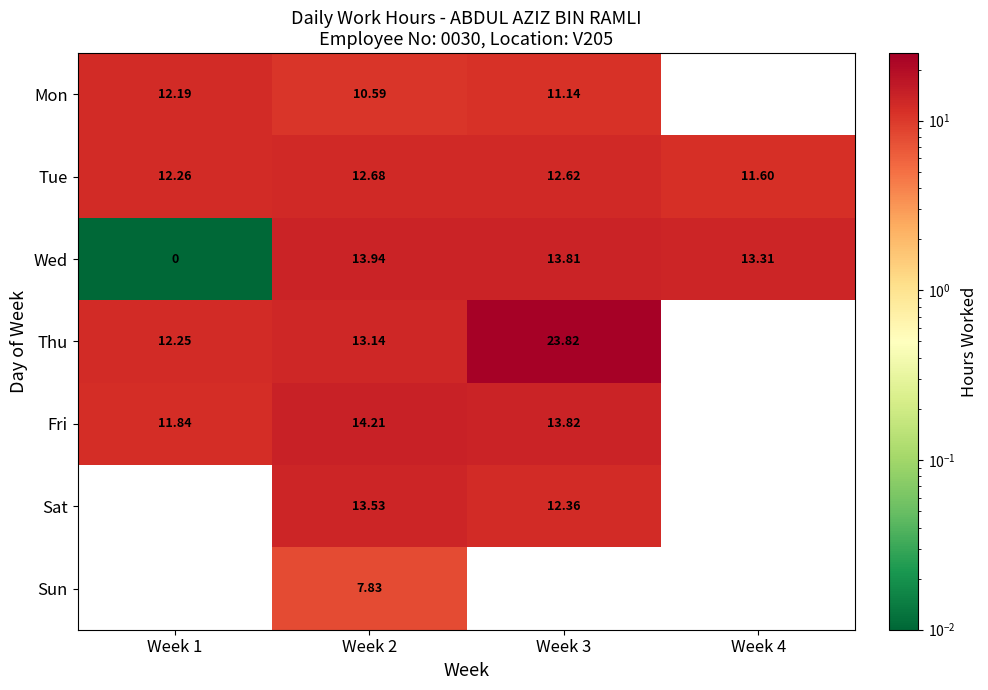

Is it true that Fri equals 11.8 at Week 1?

True